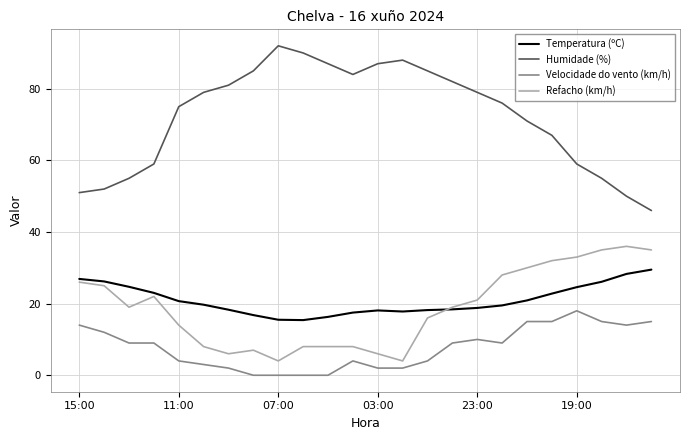

At how many categories does at least one series exceed 78?

12